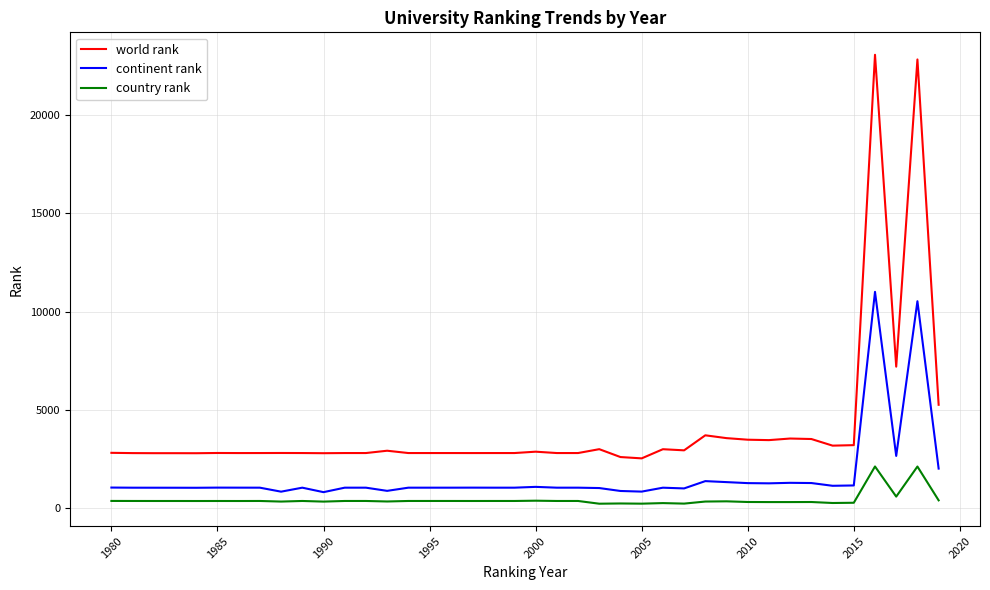

What is the minimum value for world rank?

2533